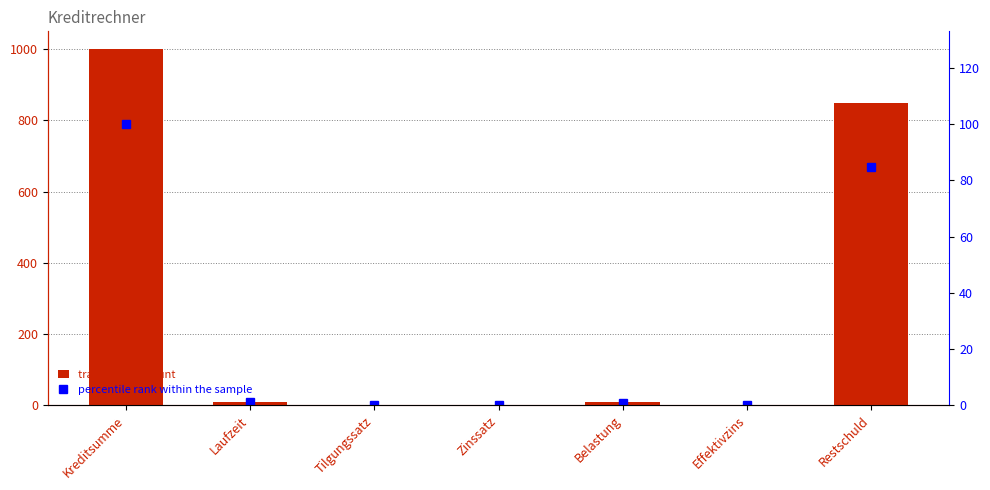

At which category does the chart reach its peak across all series?

Kreditsumme